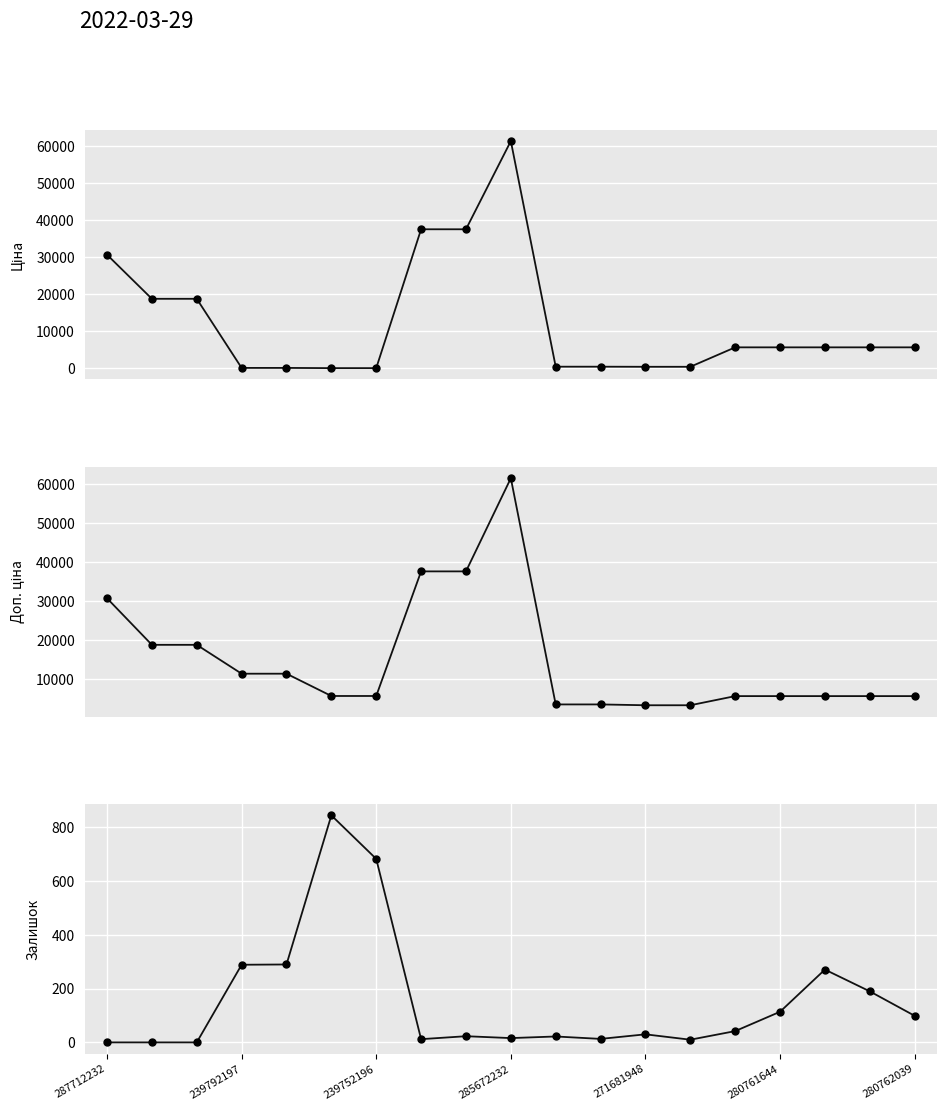

What is the value of the Ціна point at the 5th from the left?

114.1